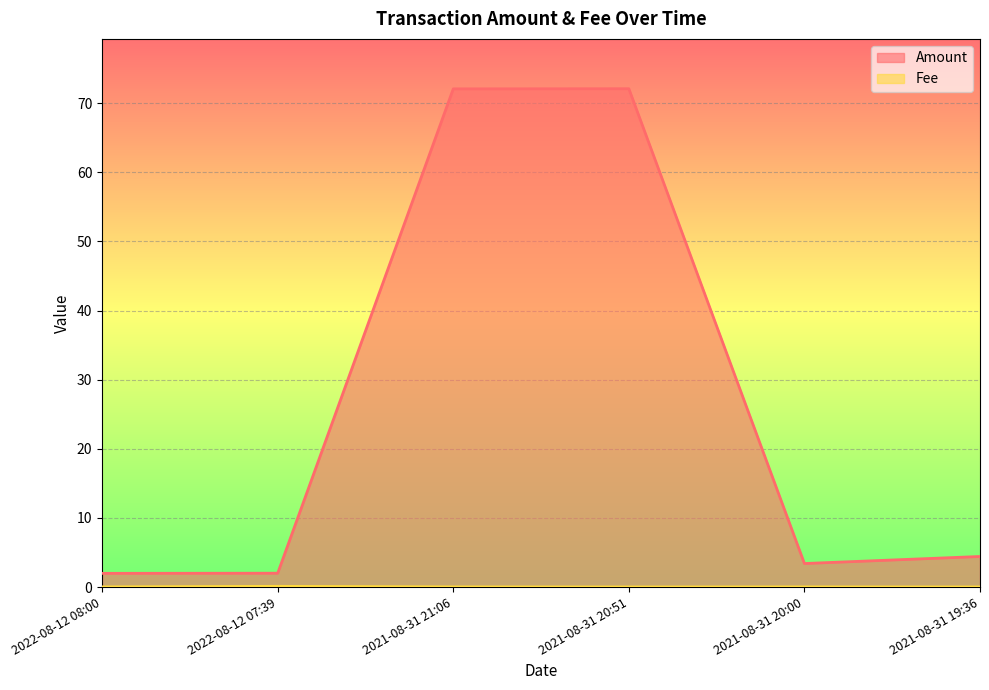

Reading left to right, what are all the values shown in this chart?

Amount: 2022-08-12 08:00=2.0	2022-08-12 07:39=2.0	2021-08-31 21:06=72.1	2021-08-31 20:51=72.1	2021-08-31 20:00=3.4	2021-08-31 19:36=4.4
Fee: 2022-08-12 08:00=0.0	2022-08-12 07:39=0.1	2021-08-31 21:06=0.0	2021-08-31 20:51=0.0	2021-08-31 20:00=0.0	2021-08-31 19:36=0.0